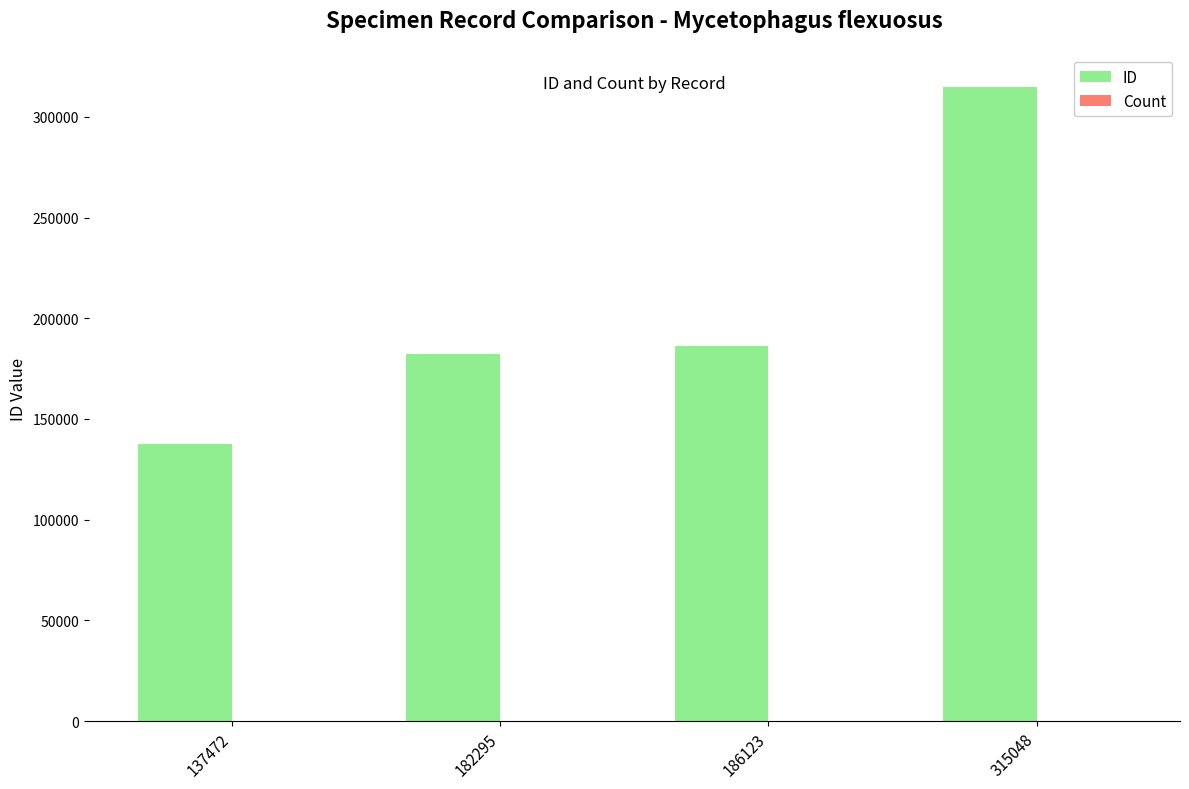

What is the sum of all ID values?

820938